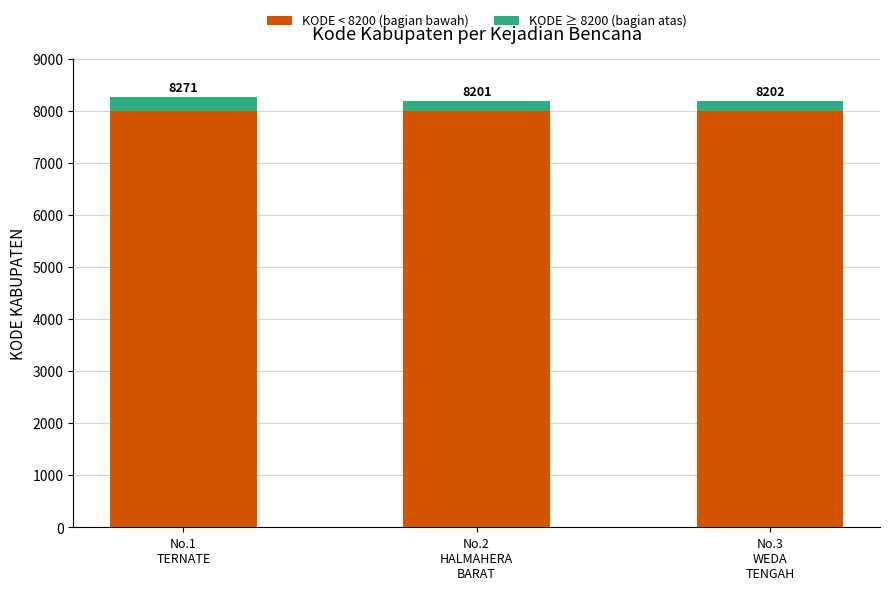

How many bars are there in total?

3